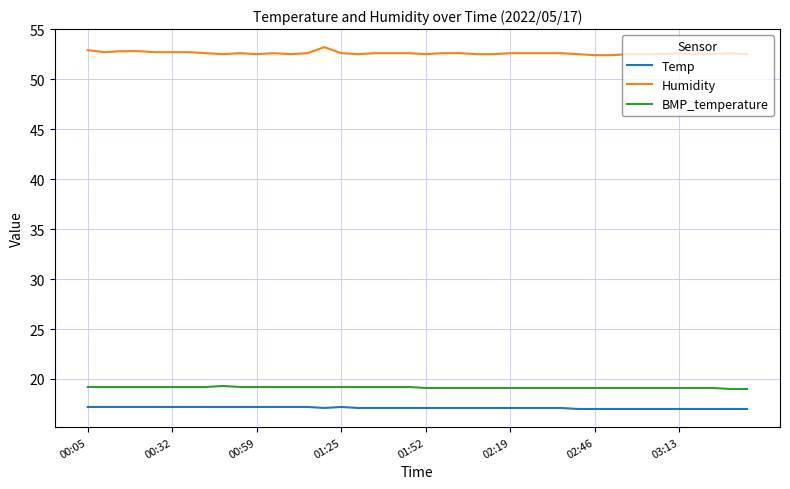

True or false: Humidity and BMP_temperature intersect in this chart.

False